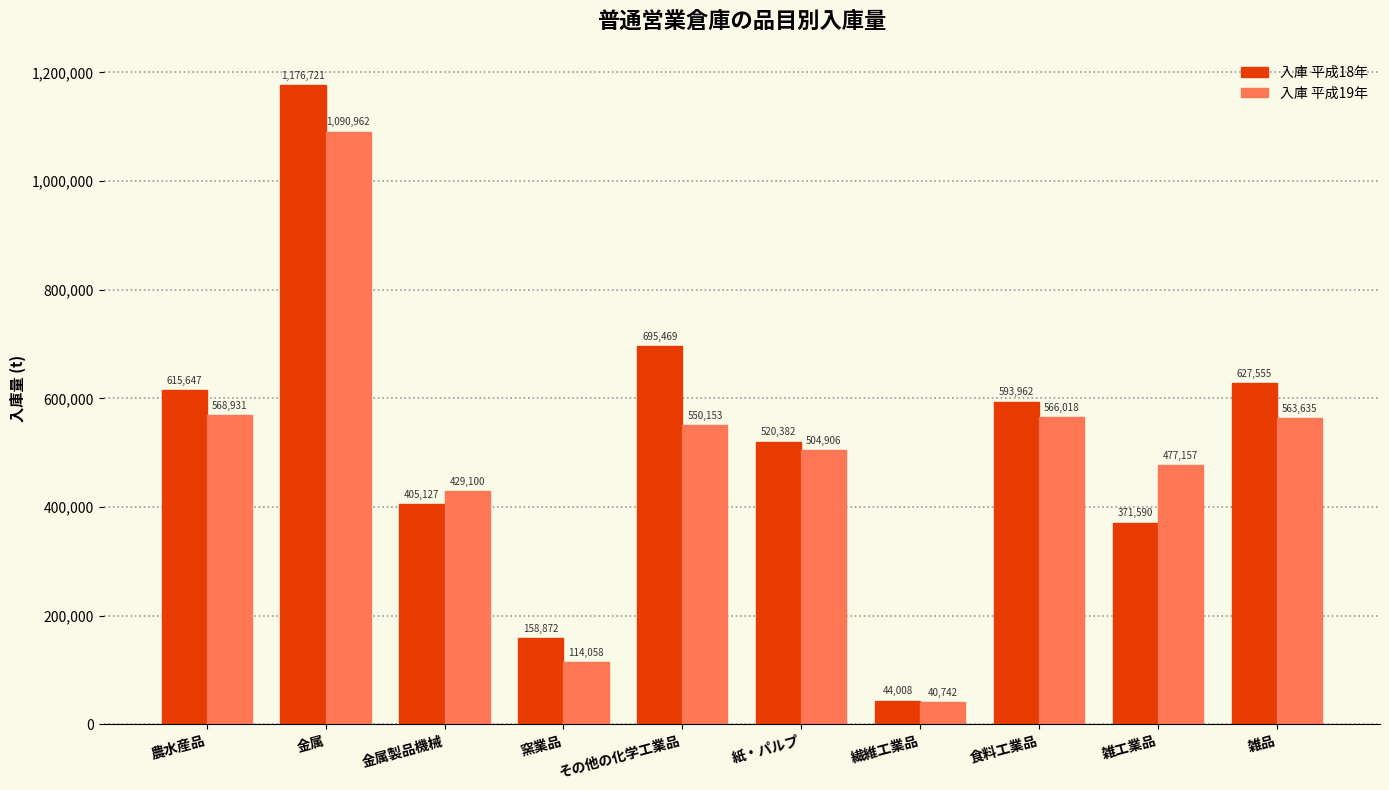

How many categories are shown in the chart?

10